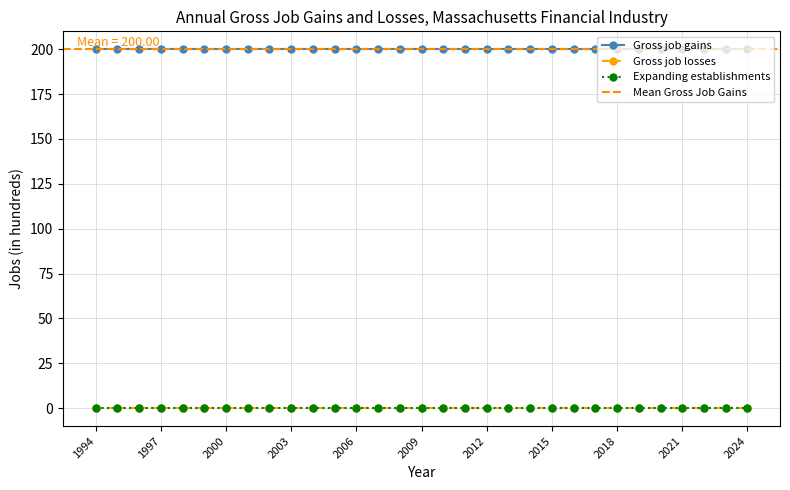

Is this an area chart (filled region under the line)?

No